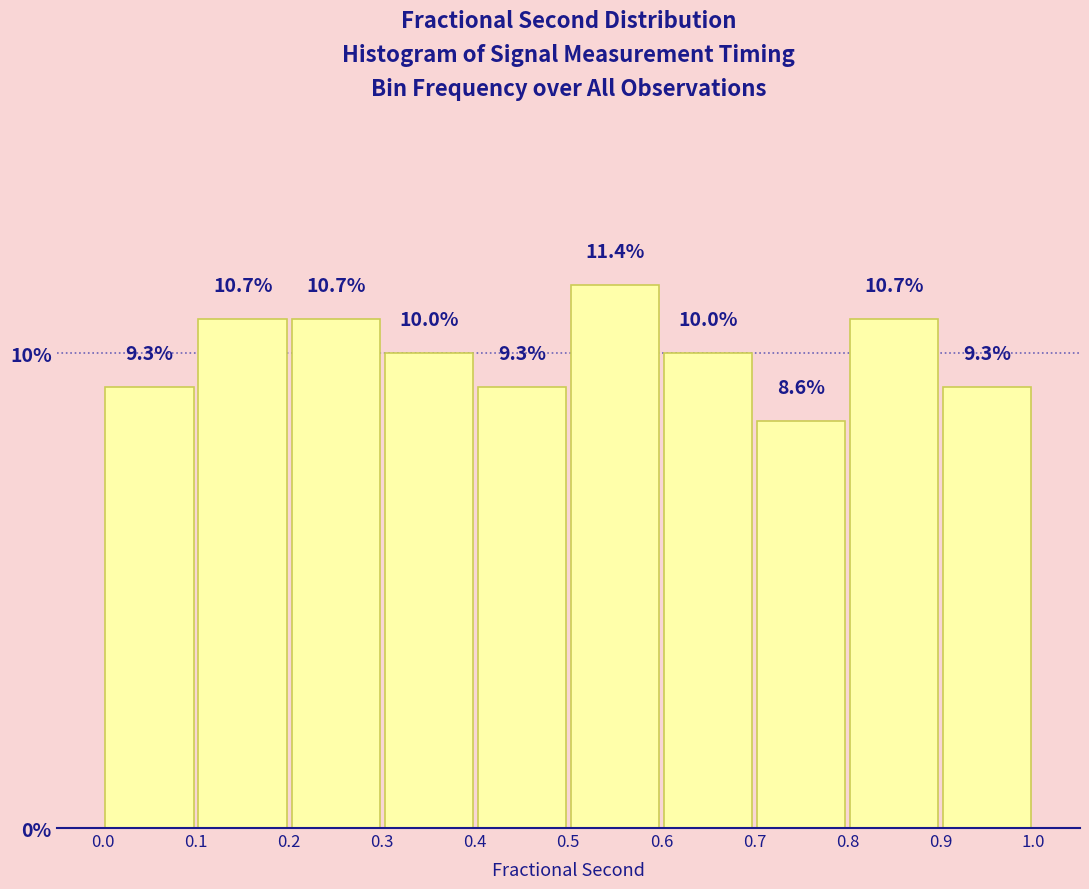

Which range on the x-axis has the tallest bar?

0.5 to 0.6